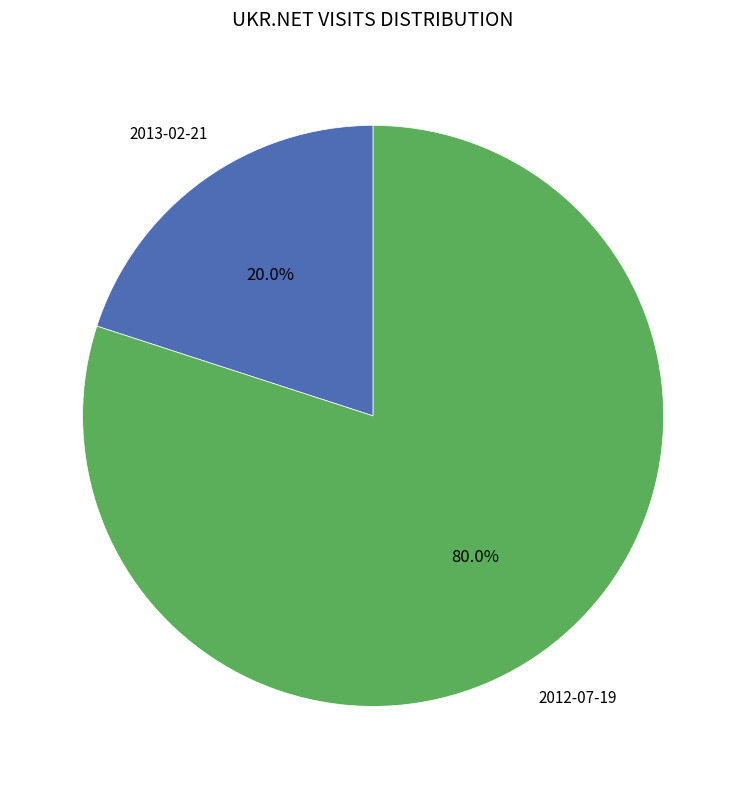

Does any single category account for the majority?

Yes